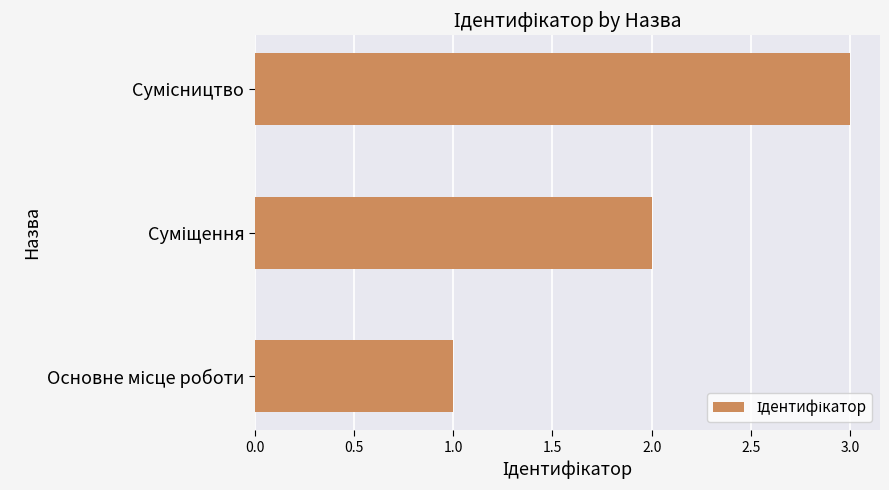

What is the greatest value displayed?

3